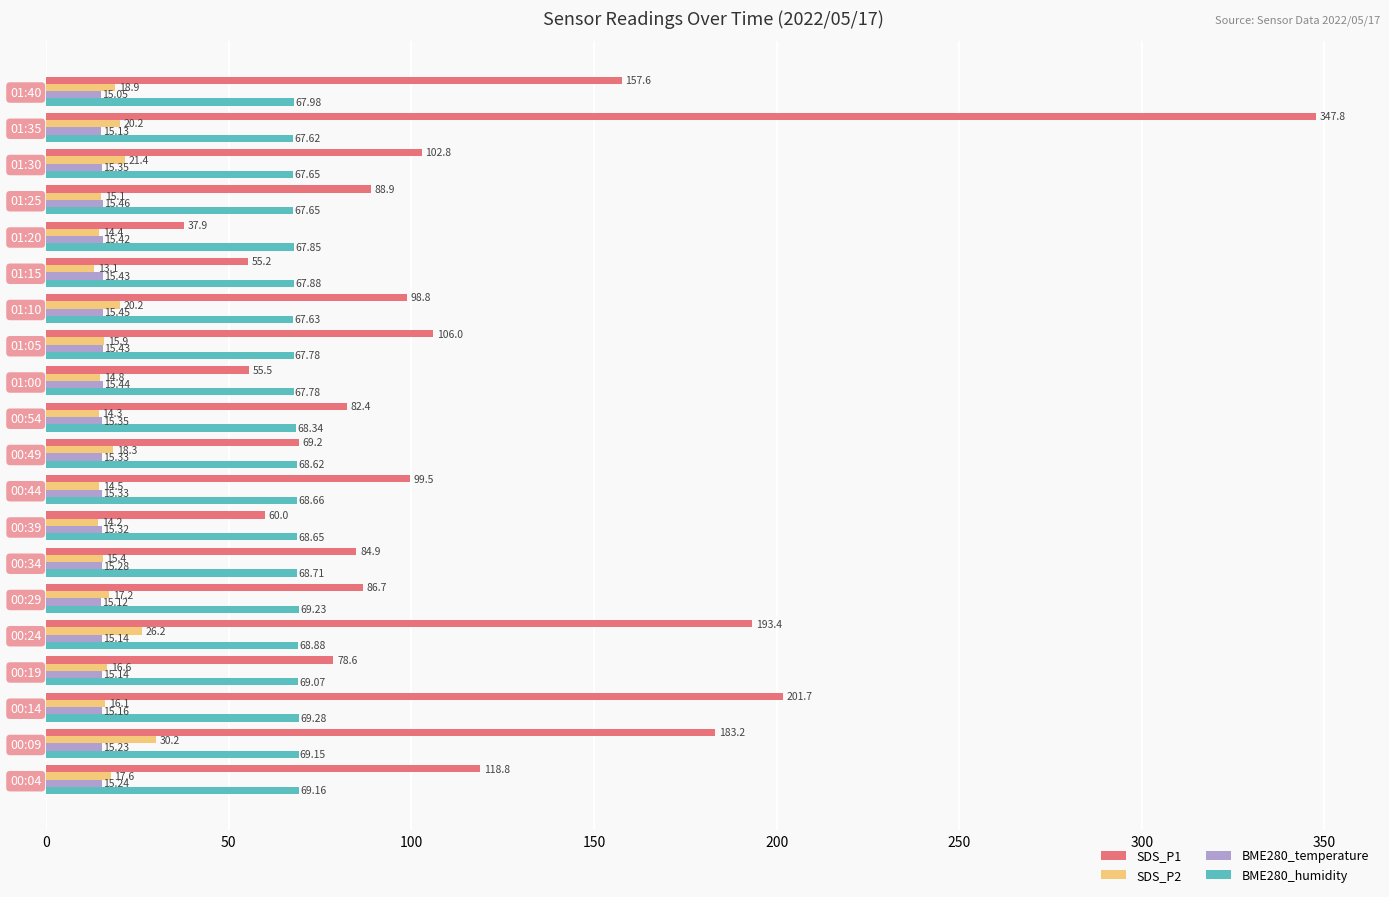

Rank the series at 00:34 from highest to lowest value.

SDS_P1, BME280_humidity, SDS_P2, BME280_temperature